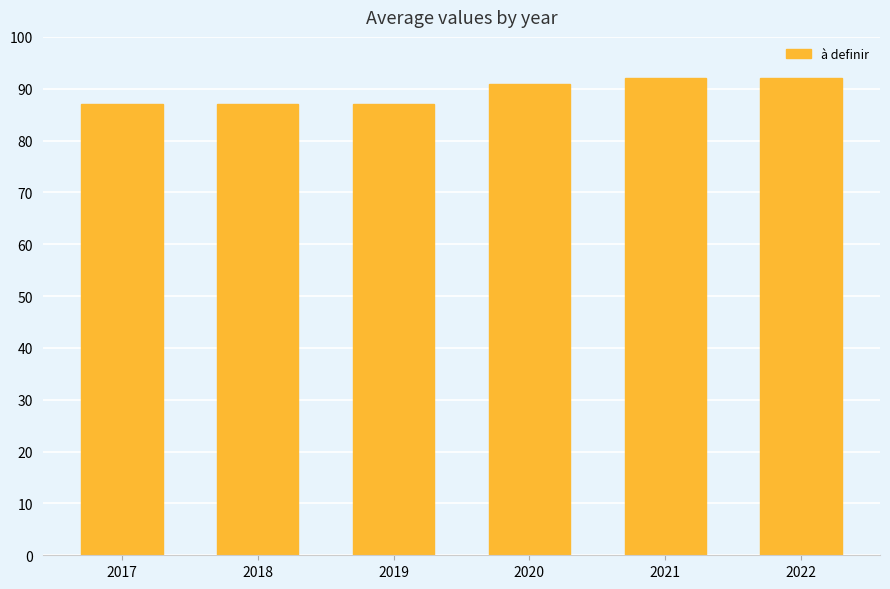

Reading left to right, extract all data points from this chart.

2017=87	2018=87	2019=87	2020=91	2021=92	2022=92